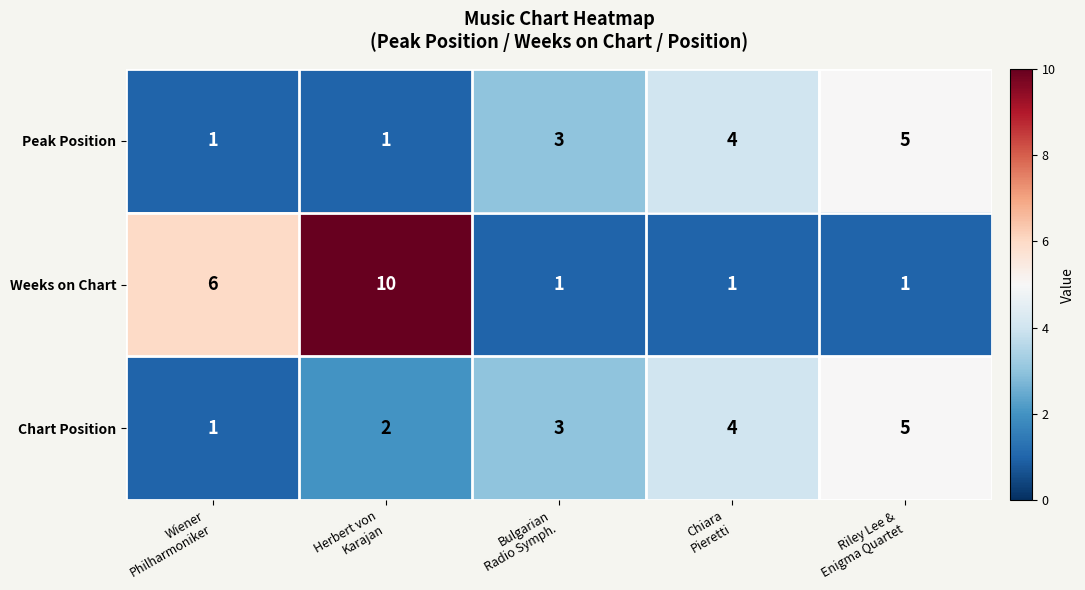

At which category is the sum across all series the highest?

Herbert von
Karajan